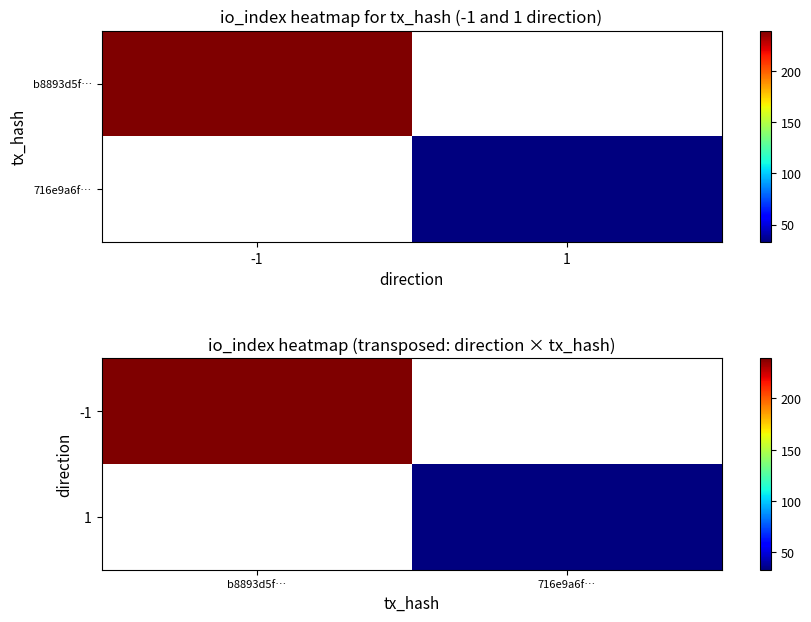

Which series has the largest range (max minus min)?

-1